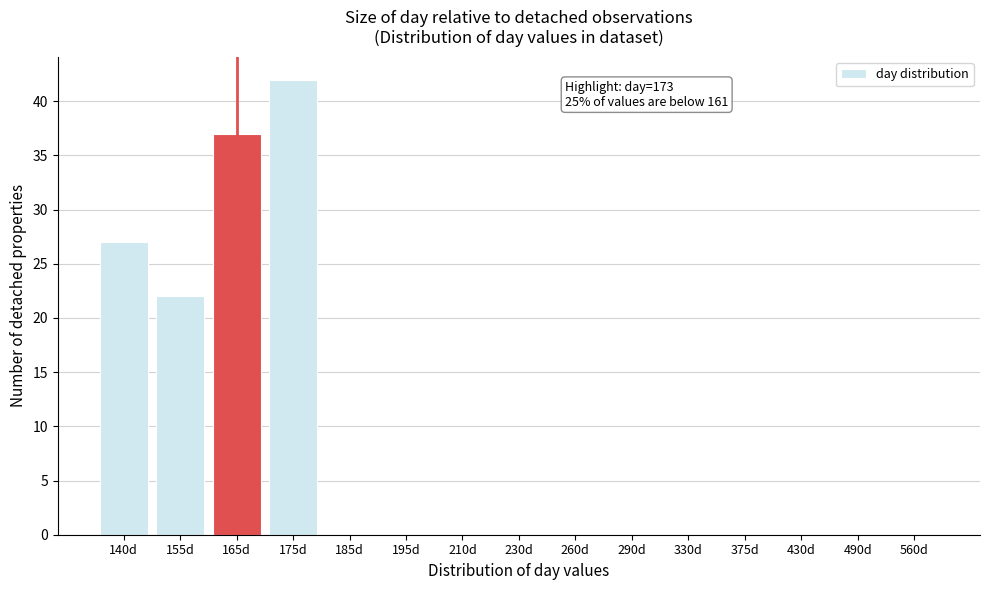

Reading left to right, what are all the values shown in this chart?

140d=27	155d=22	165d=37	175d=42	185d=0	195d=0	210d=0	230d=0	260d=0	290d=0	330d=0	375d=0	430d=0	490d=0	560d=0